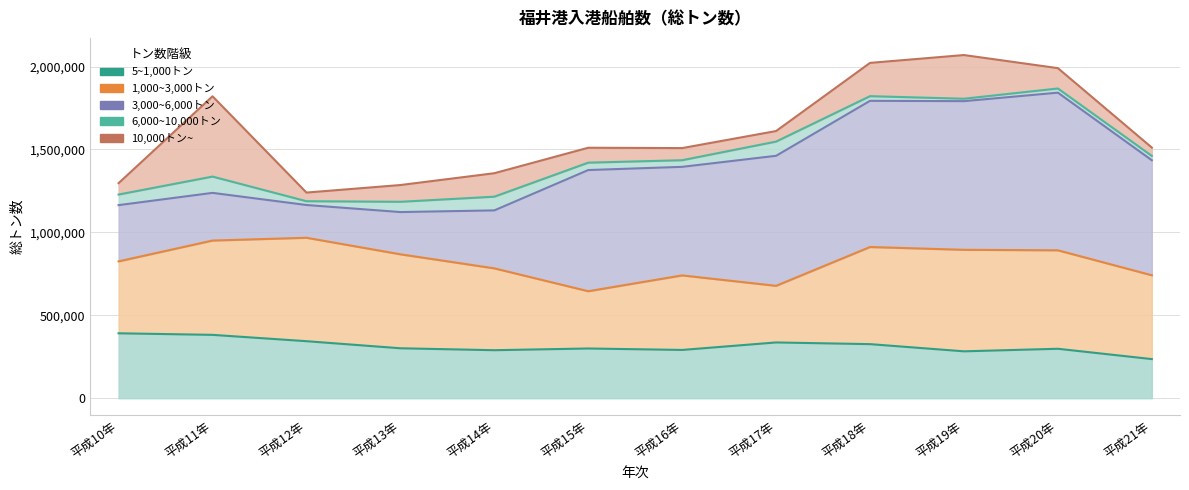

What is the difference between the highest and lowest values at 平成20年?

925347